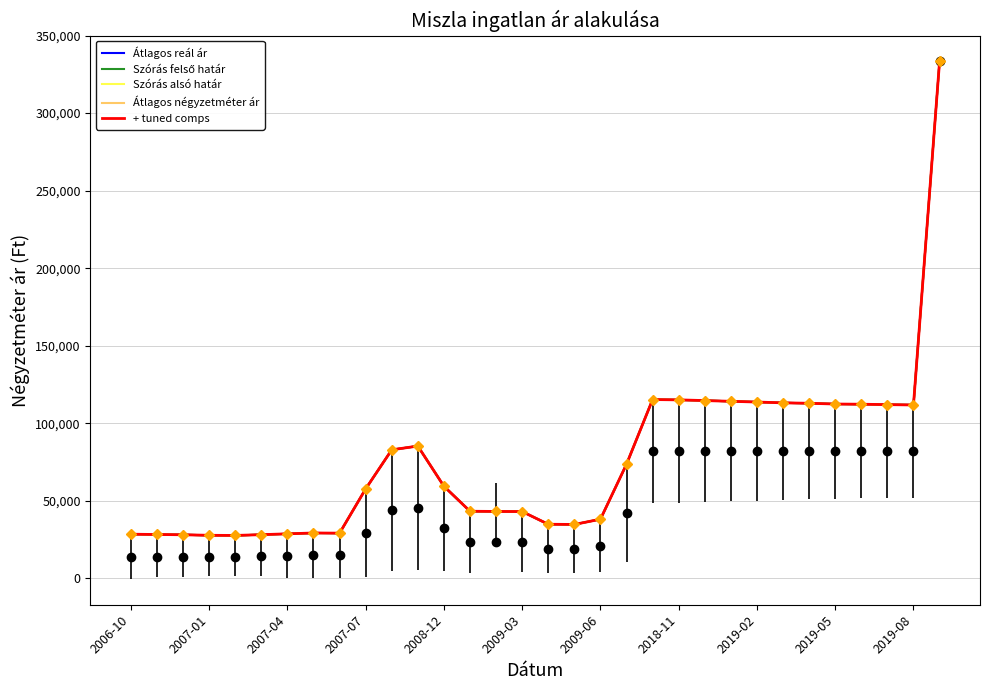

Where is + tuned comps nearest to the value 180532?

20